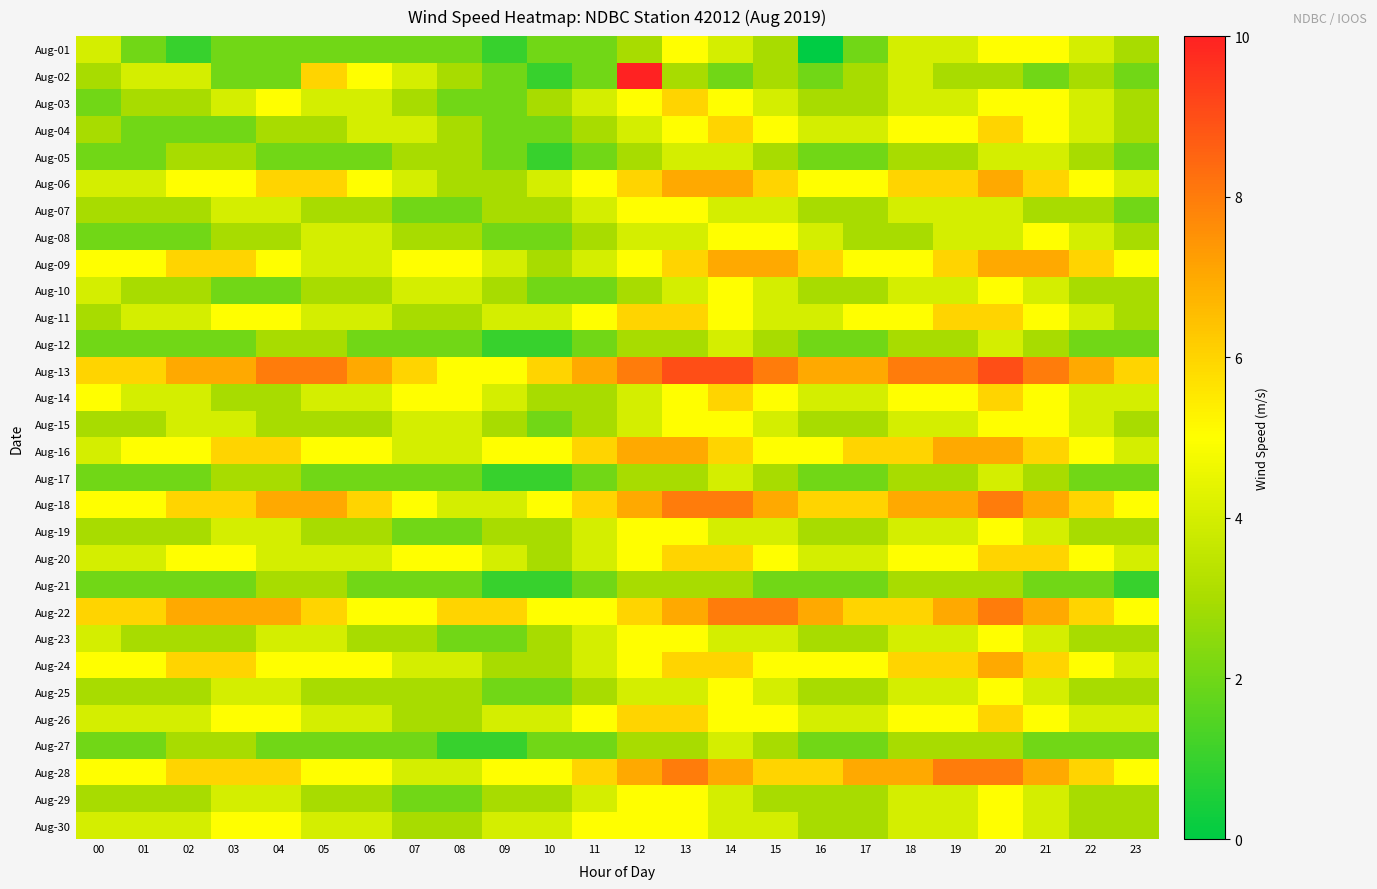

How many series are shown in this chart?

30